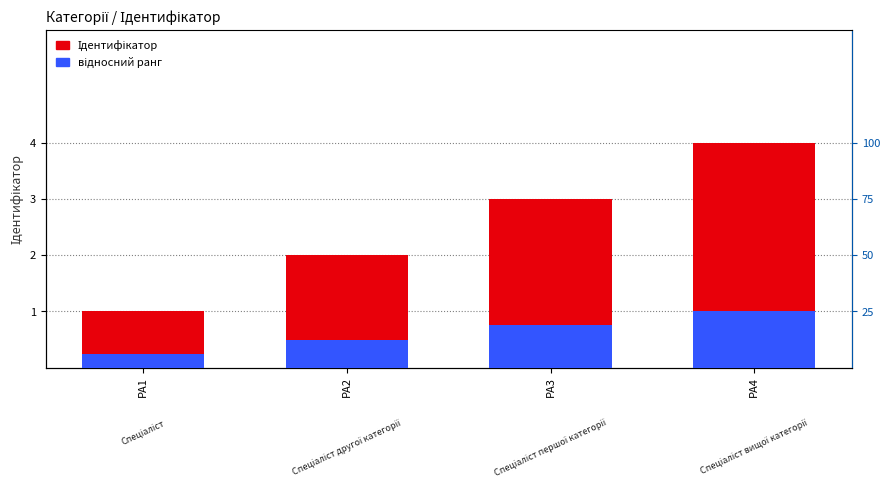

Reading left to right, what are all the values shown in this chart?

Ідентифікатор: 1.0	2.0	3.0	4.0
відносний ранг: 0.1	0.1	0.2	0.2